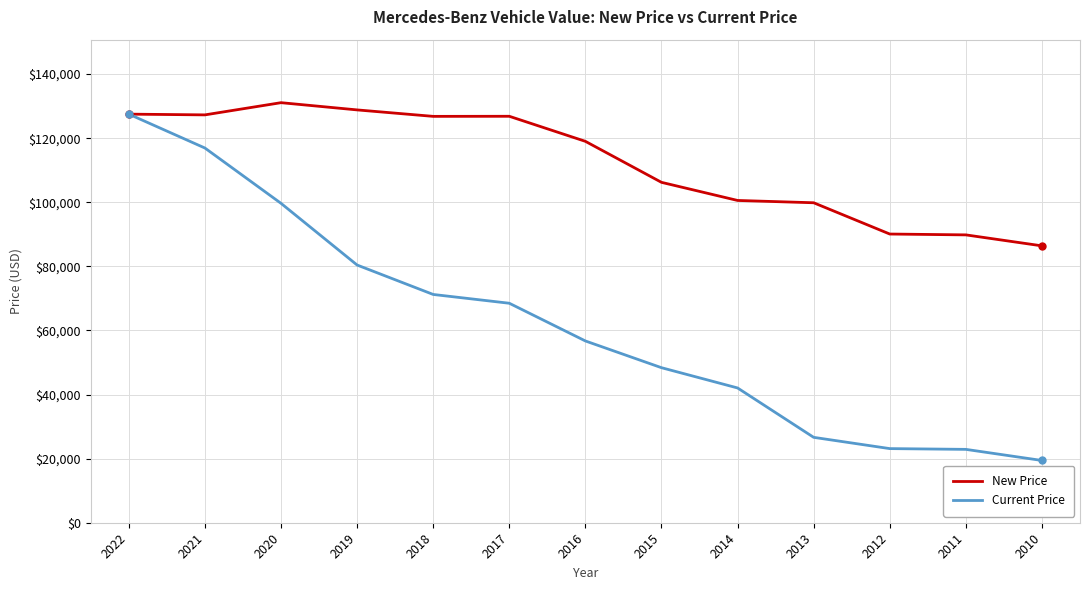

Is the value of New Price at 2022 greater than the value of Current Price at 2020?

Yes